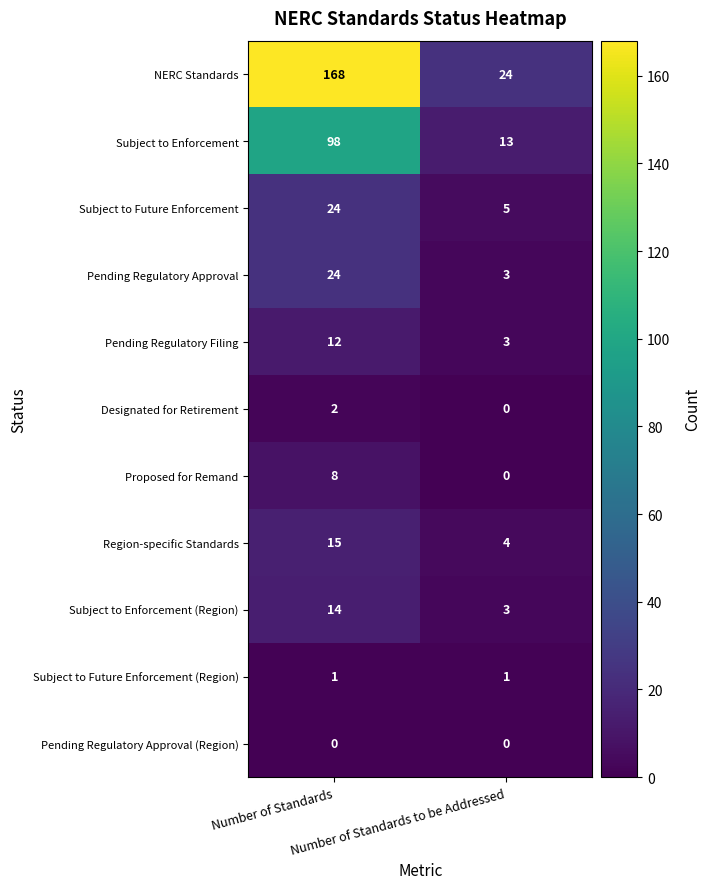

Between Number of Standards and Number of Standards to be Addressed, which series saw the biggest shift?

NERC Standards